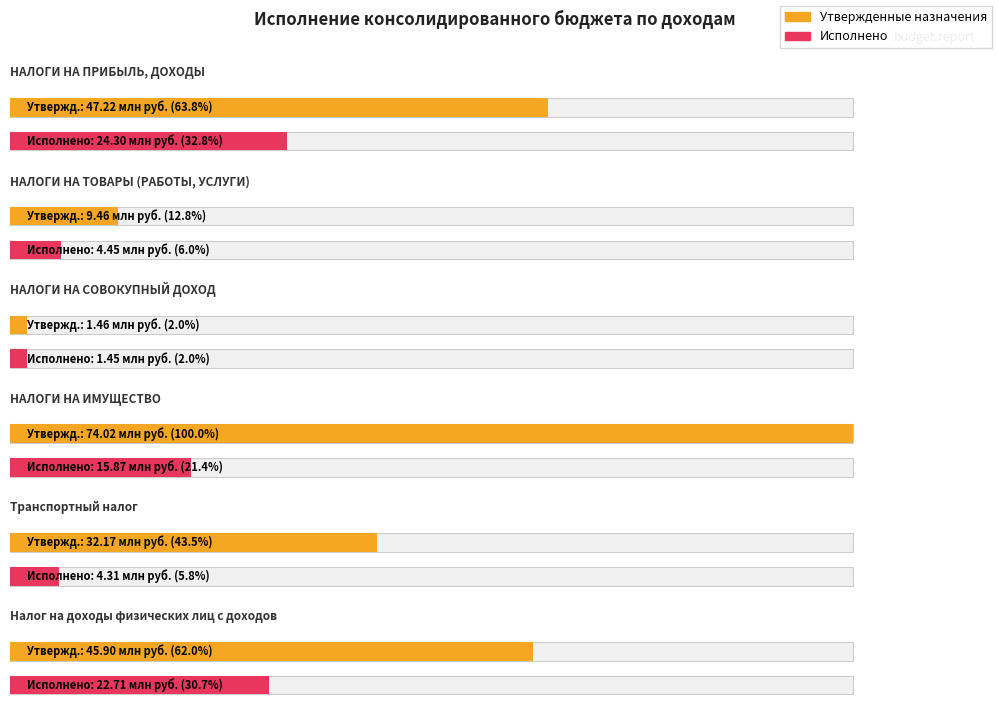

Reading left to right, list all the values displayed in this chart.

Утвержденные назначения: 47222100.0	9457600.0	1455500.0	74021800.0	32167100.0	45902100.0
Исполнено: 24300889.9	4449190.3	1454439.6	15870035.3	4306576.4	22705974.1